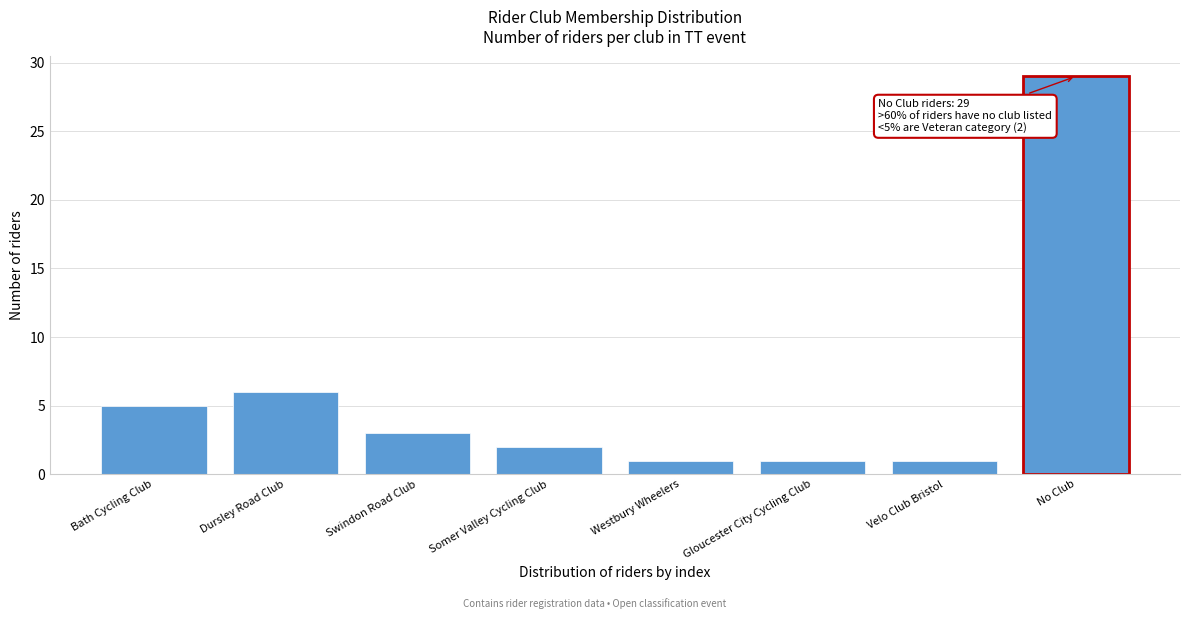

Reading right to left, list all the values displayed in this chart.

No Club=29	Velo Club Bristol=1	Gloucester City Cycling Club=1	Westbury Wheelers=1	Somer Valley Cycling Club=2	Swindon Road Club=3	Dursley Road Club=6	Bath Cycling Club=5